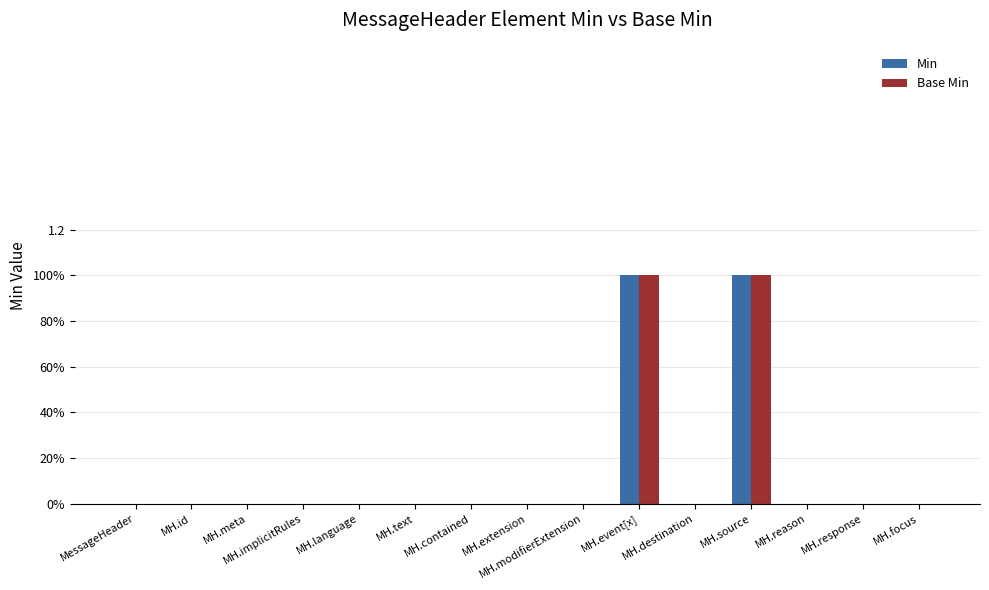

What are all the series names shown in the legend?

Min, Base Min